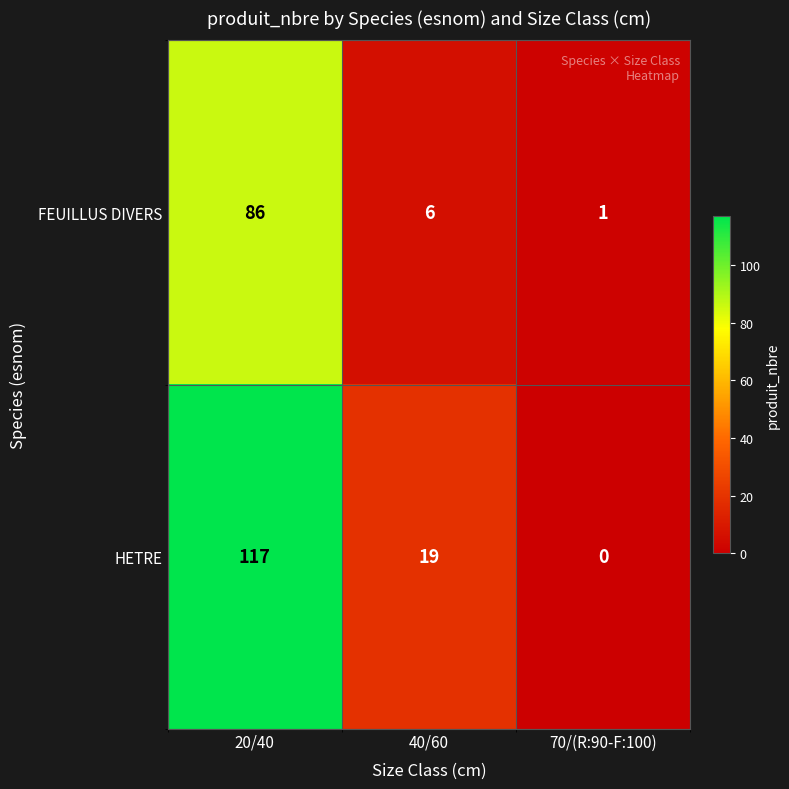

Reading right to left, what are all the values shown in this chart?

FEUILLUS DIVERS: 70/(R:90-F:100)=1	40/60=6	20/40=86
HETRE: 70/(R:90-F:100)=0	40/60=19	20/40=117